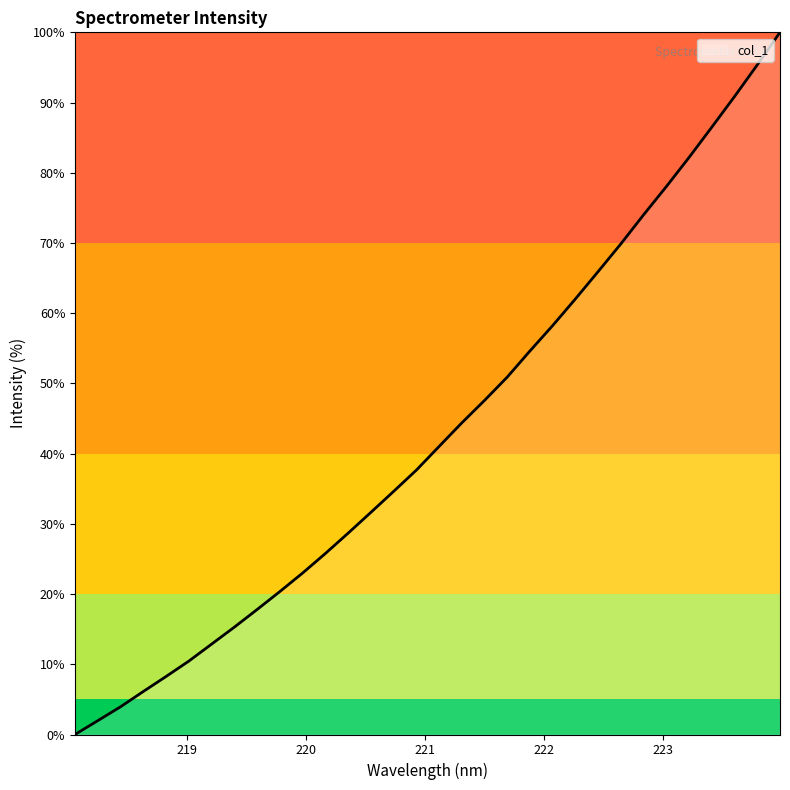

What is the greatest value displayed?

100.0